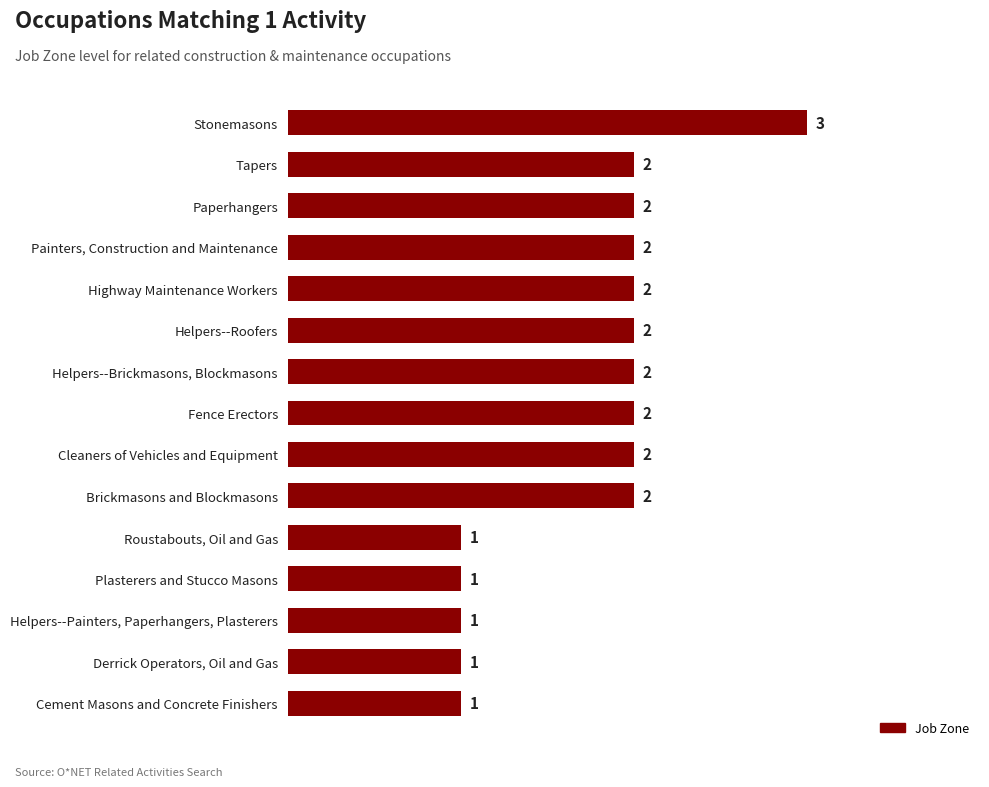

How many series are shown in this chart?

1